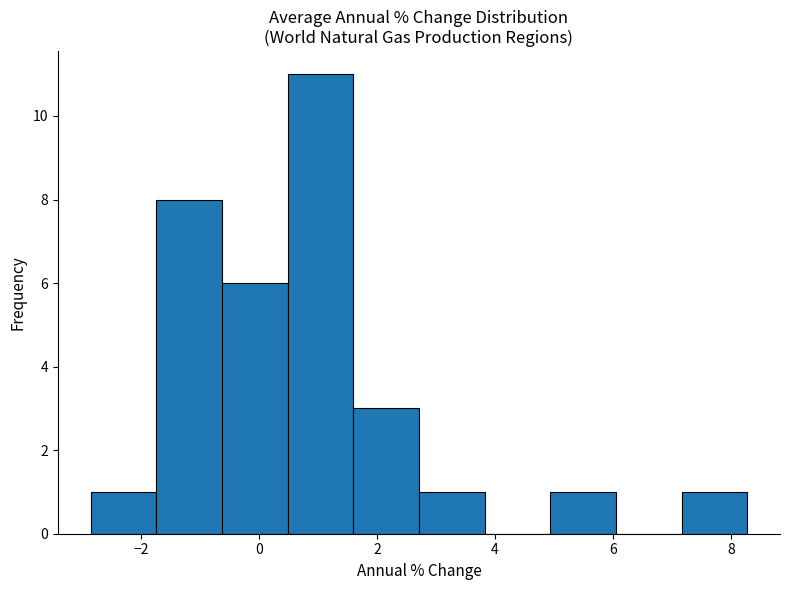

Reading left to right, list every bar in this chart as the range it spans on the x-axis followed by its height. Neither the bar edges nor the heights are printed on the chart, so give them approximately, as read against the axes.

-2.8 to -1.8: 1
-1.8 to -0.6: 8
-0.6 to 0.4: 6
0.4 to 1.6: 11
1.6 to 2.8: 3
2.8 to 3.8: 1
3.8 to 5.0: 0
5.0 to 6.0: 1
6.0 to 7.2: 0
7.2 to 8.2: 1